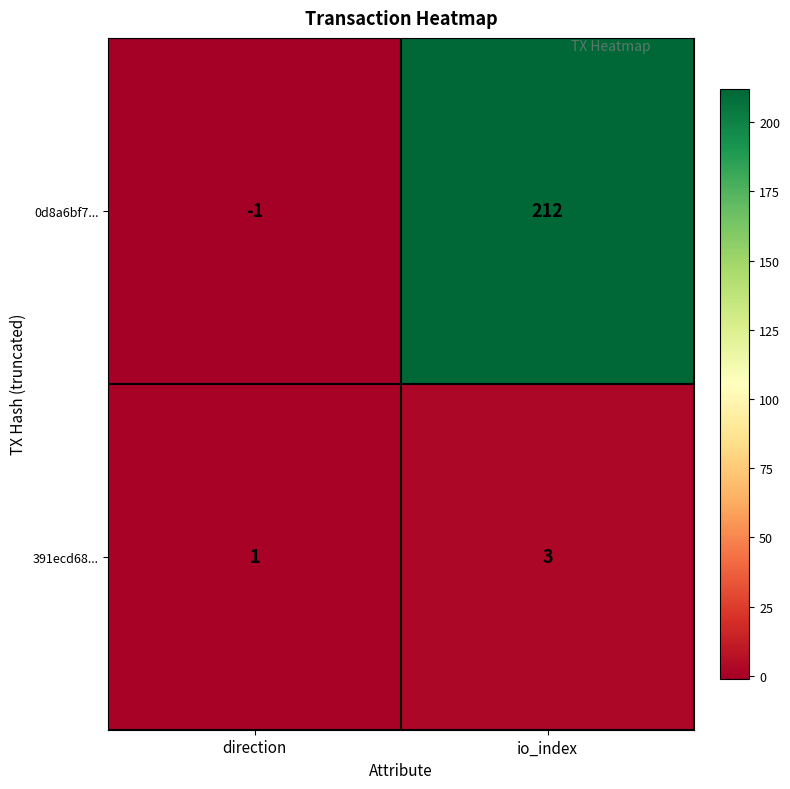

At how many categories does at least one series exceed 97?

1